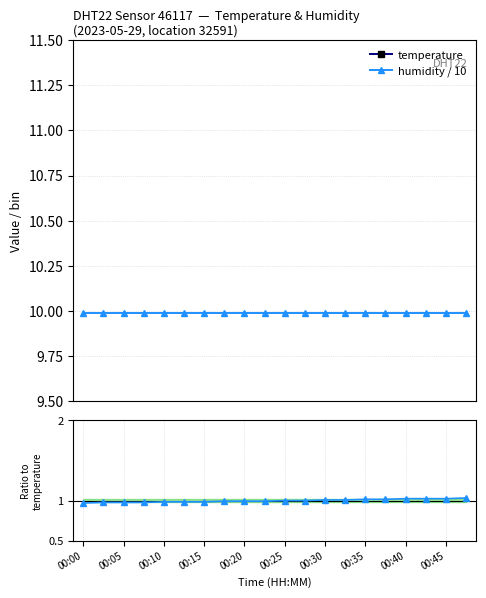

How many lines are shown in the chart?

3